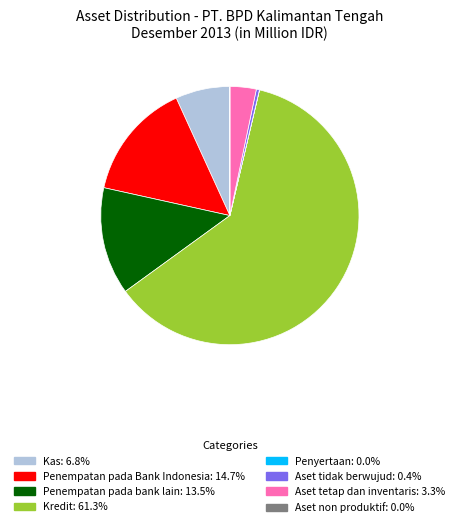

Do Penempatan pada bank lain: 13.5% and Aset tidak berwujud: 0.4% together represent more than half of the pie?

No